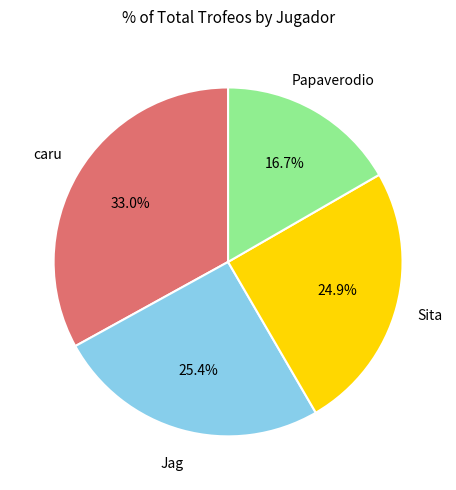

Is there a majority slice in this chart?

No